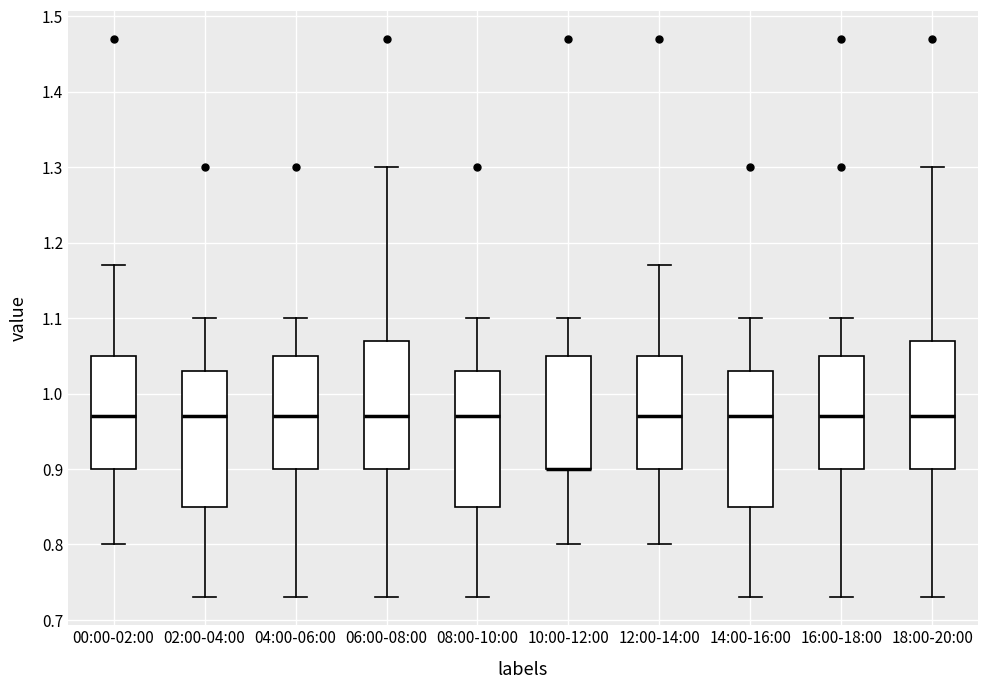

Reading left to right, read every box against the y-axis: the position of its median line, the range the box covers, and the ends of its whiskers. The values are not printed on the chart, so give them approximately, as read against the axis.

00:00-02:00: median 0.97, box 0.90 to 1.05, whiskers 0.80 to 1.17
02:00-04:00: median 0.97, box 0.85 to 1.03, whiskers 0.73 to 1.10
04:00-06:00: median 0.97, box 0.90 to 1.05, whiskers 0.73 to 1.10
06:00-08:00: median 0.97, box 0.90 to 1.07, whiskers 0.73 to 1.30
08:00-10:00: median 0.97, box 0.85 to 1.03, whiskers 0.73 to 1.10
10:00-12:00: median 0.90 (drawn on the box's lower edge), box 0.90 to 1.05, whiskers 0.80 to 1.10
12:00-14:00: median 0.97, box 0.90 to 1.05, whiskers 0.80 to 1.17
14:00-16:00: median 0.97, box 0.85 to 1.03, whiskers 0.73 to 1.10
16:00-18:00: median 0.97, box 0.90 to 1.05, whiskers 0.73 to 1.10
18:00-20:00: median 0.97, box 0.90 to 1.07, whiskers 0.73 to 1.30